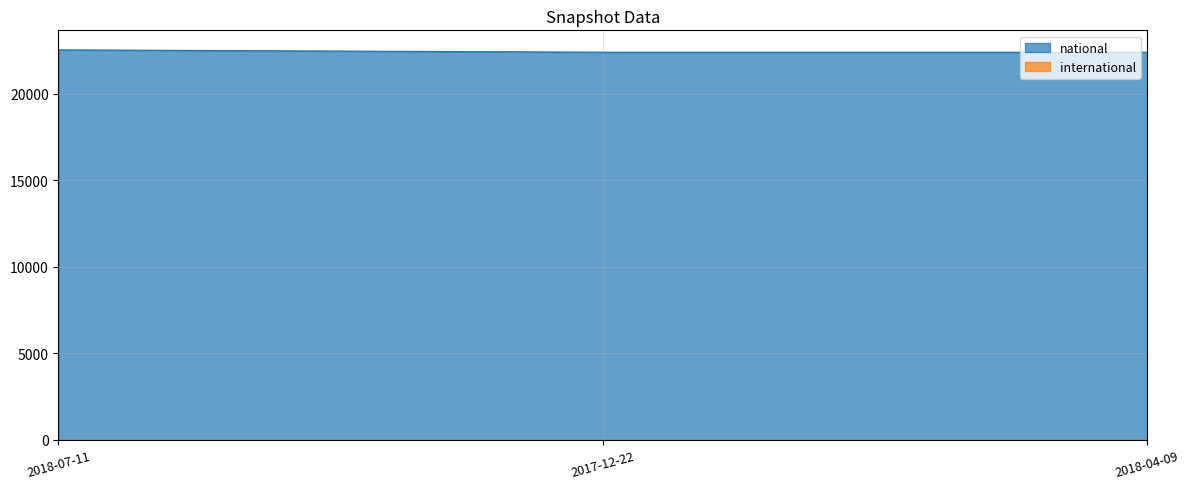

Reading left to right, extract all data points from this chart.

22545	22409	22409